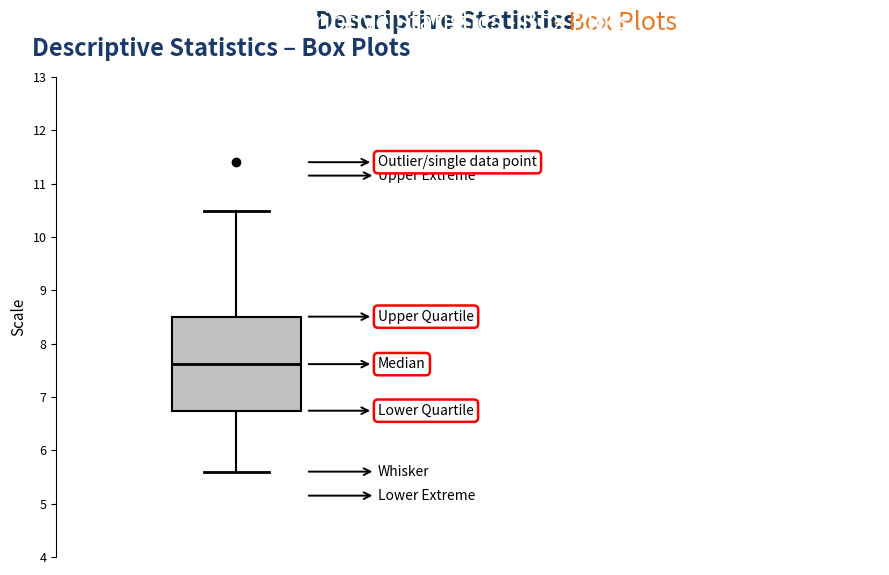

Read this box plot against the y-axis: the position of the median line, the range covered by the box, and the ends of both whiskers. The values are not printed on the chart, so give them approximately, as read against the axis.

median 7.6, box 6.7 to 8.5, whiskers 5.6 to 10.5